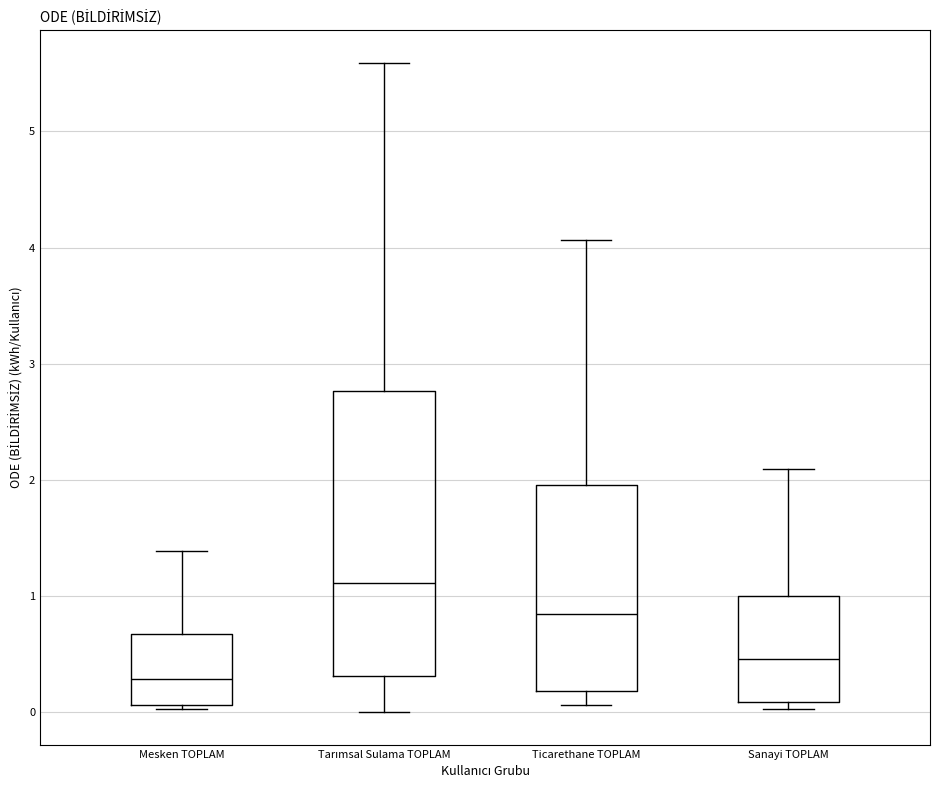

Where does the lower whisker of the box for Ticarethane TOPLAM end on the y-axis? The values are not printed on the chart, so give them approximately, as read against the axis.

0.1